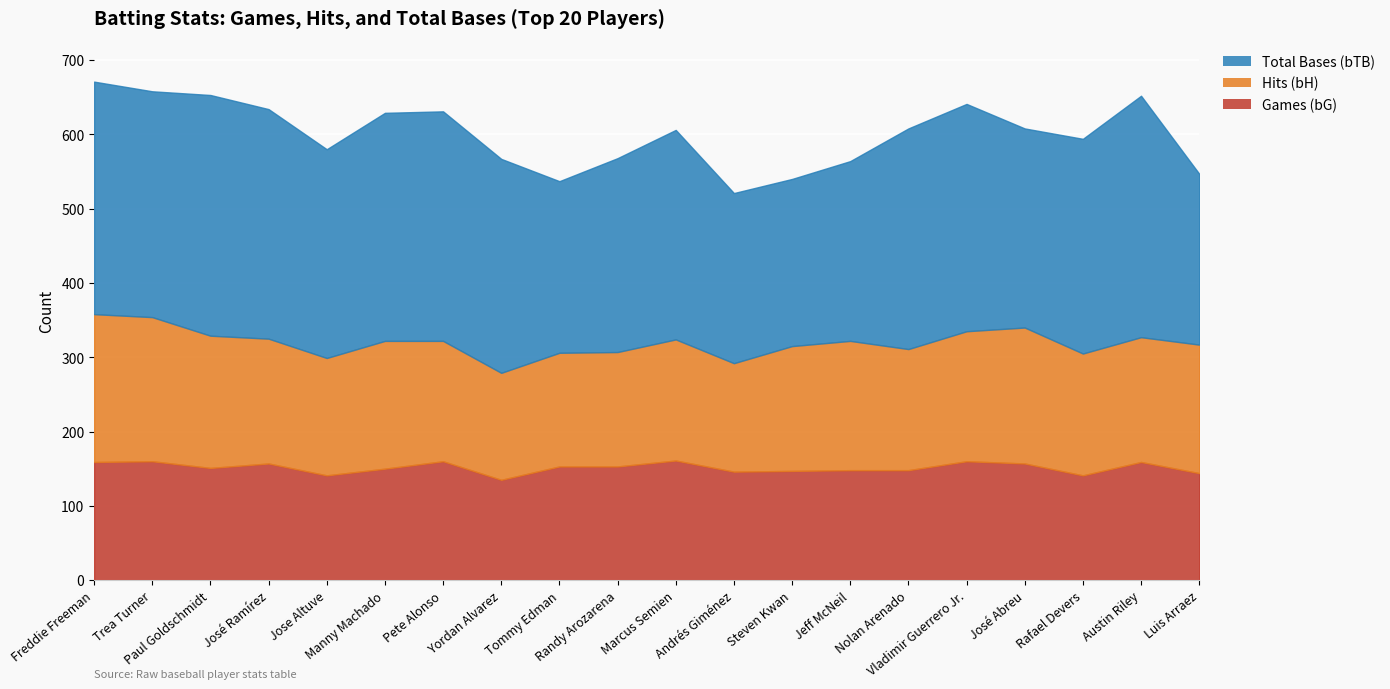

What are all the series names shown in the legend?

bG, bH, bTB